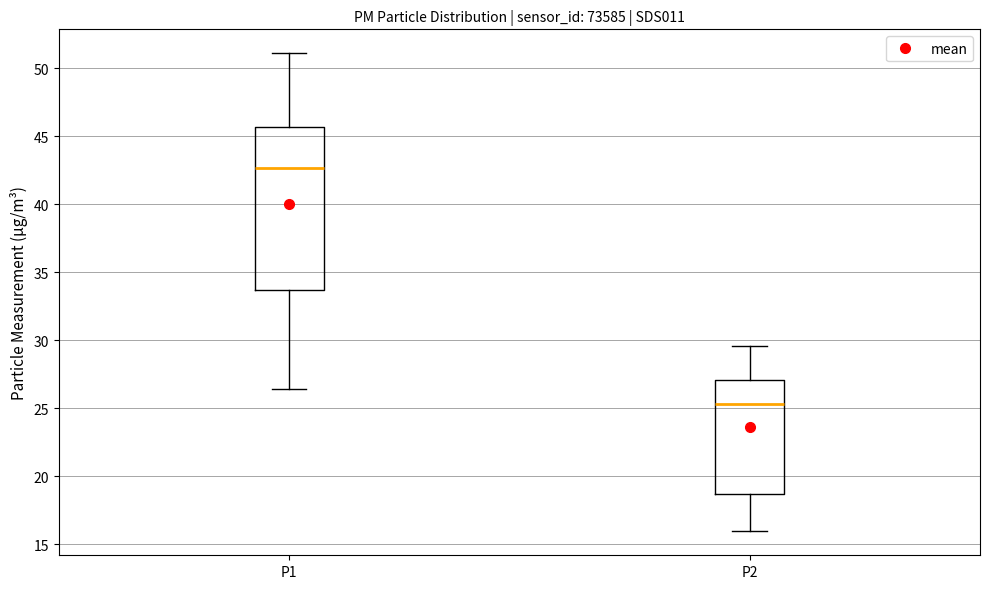

Where is the lower edge of the box for P1 on the y-axis? The values are not printed on the chart, so give them approximately, as read against the axis.

33.5